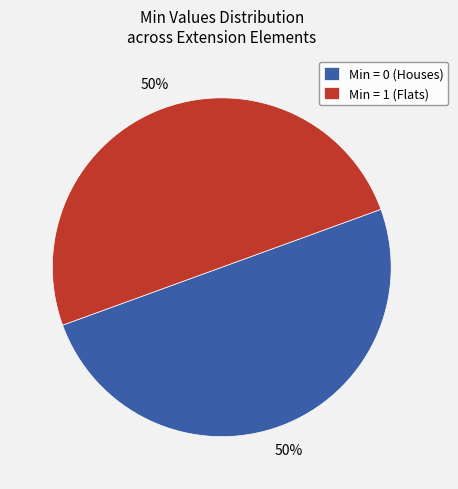

Count the number of slices in the pie.

2